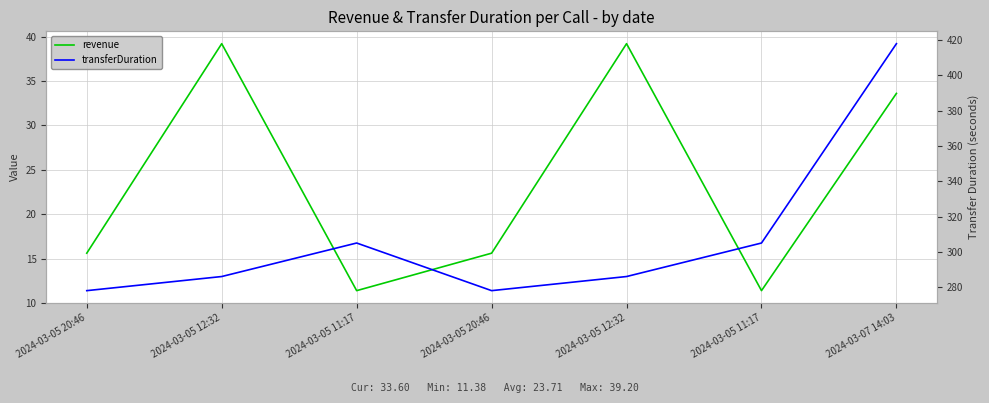

Read the revenue value at 2024-03-05 11:17.

11.4